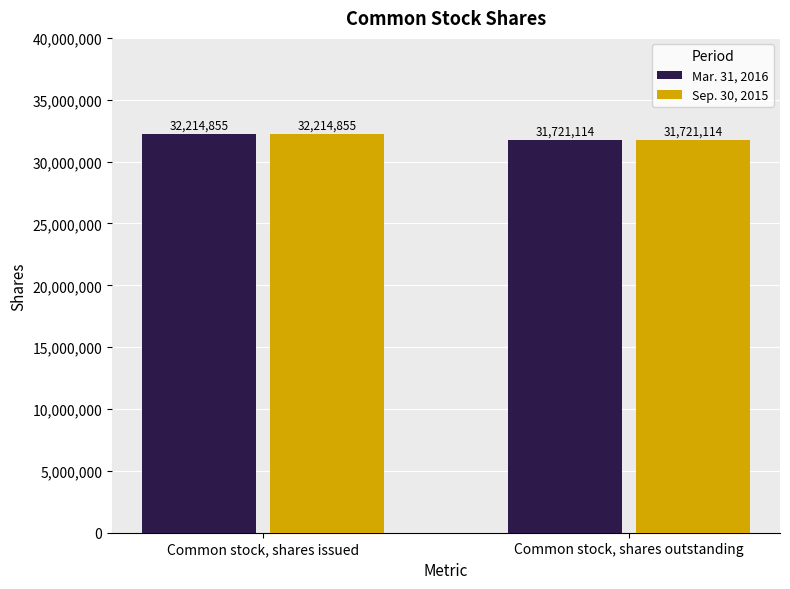

At how many categories does at least one series exceed 32050150?

1